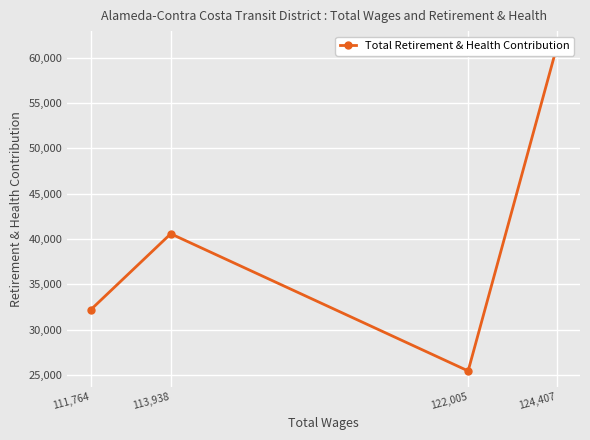

Rank the categories by value from lowest to highest.

122,005, 111,764, 113,938, 124,407